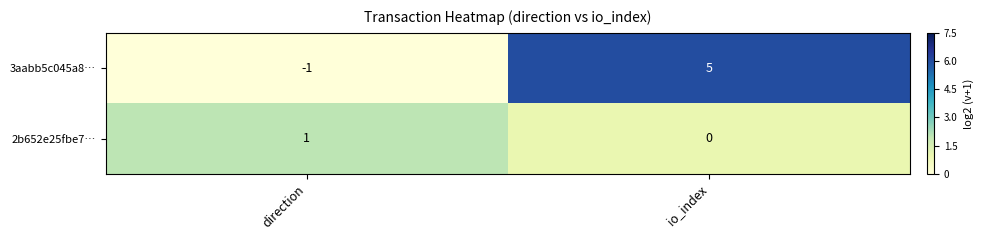

True or false: 3aabb5c045a8… has a value of -1 at direction.

True